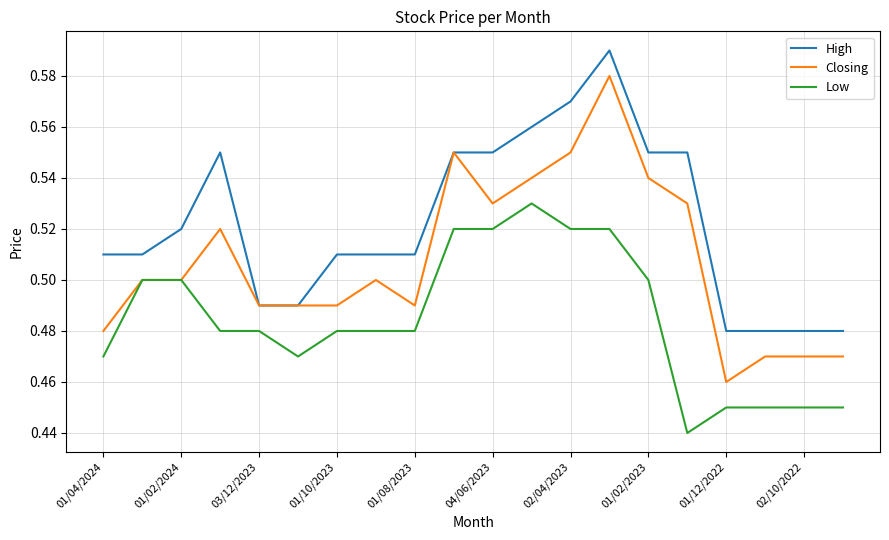

True or false: High and Low intersect in this chart.

False